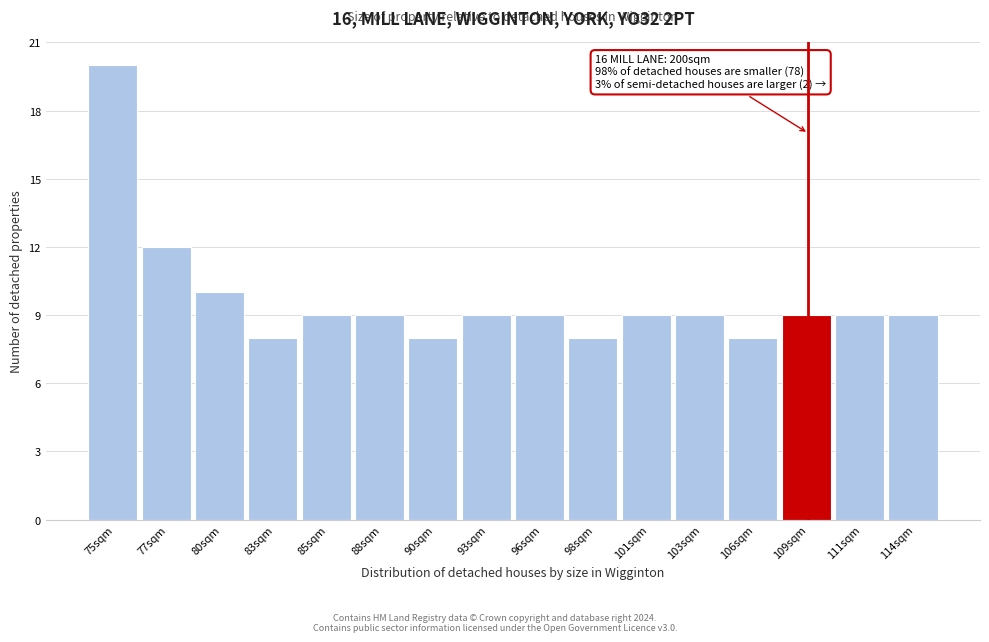

Reading left to right, list all the values displayed in this chart.

20	12	10	8	9	9	8	9	9	8	9	9	8	9	9	9